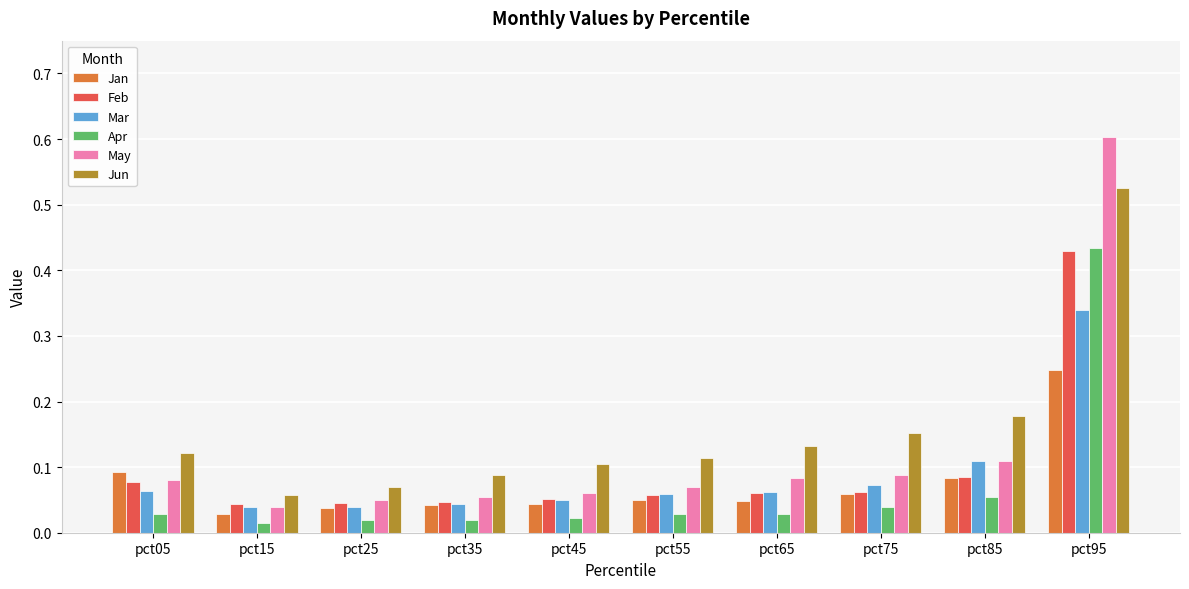

Which series has the largest total across all categories?

Jun